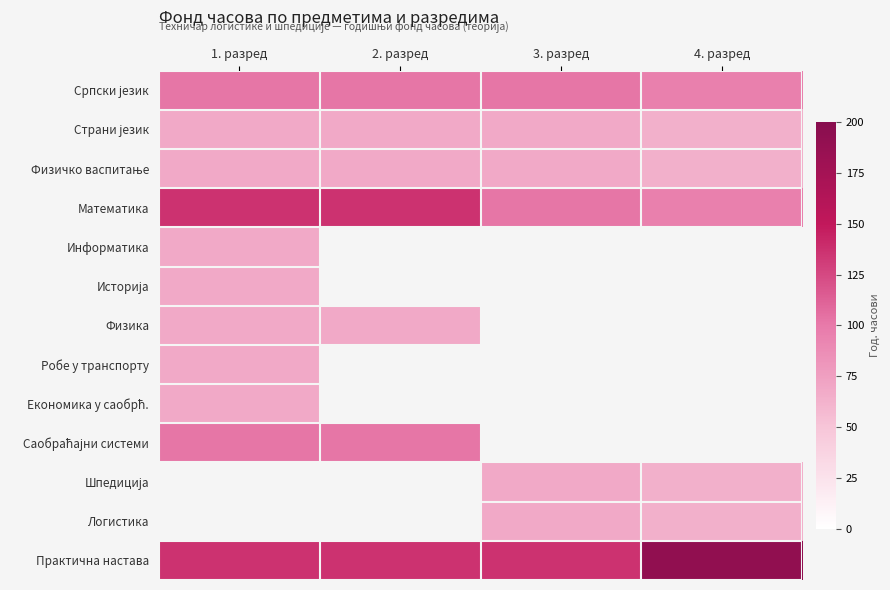

What is the maximum value for Информатика?

68.0